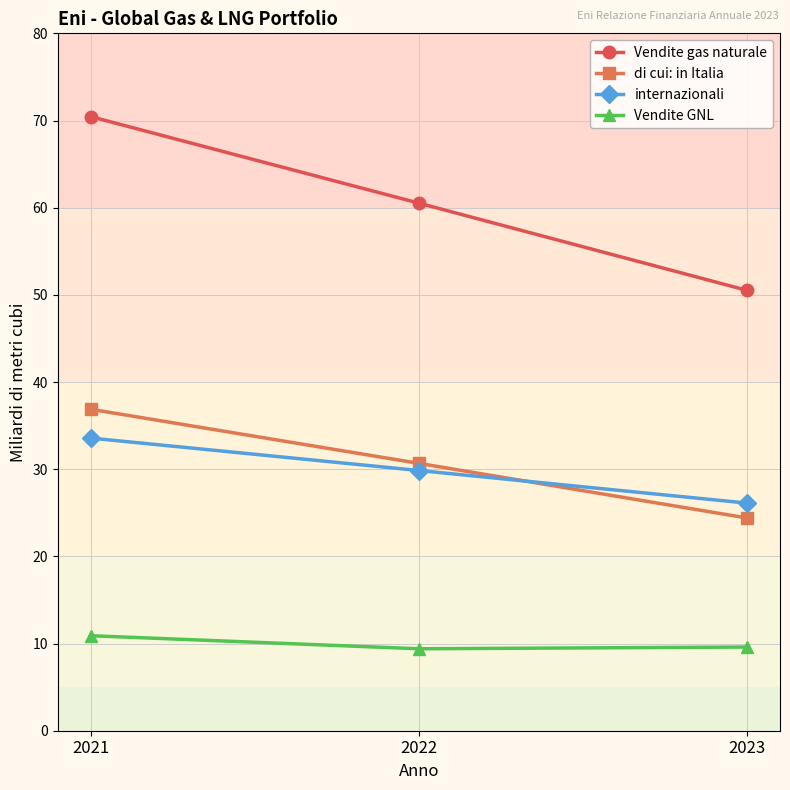

Which series has the largest total across all categories?

Vendite gas naturale